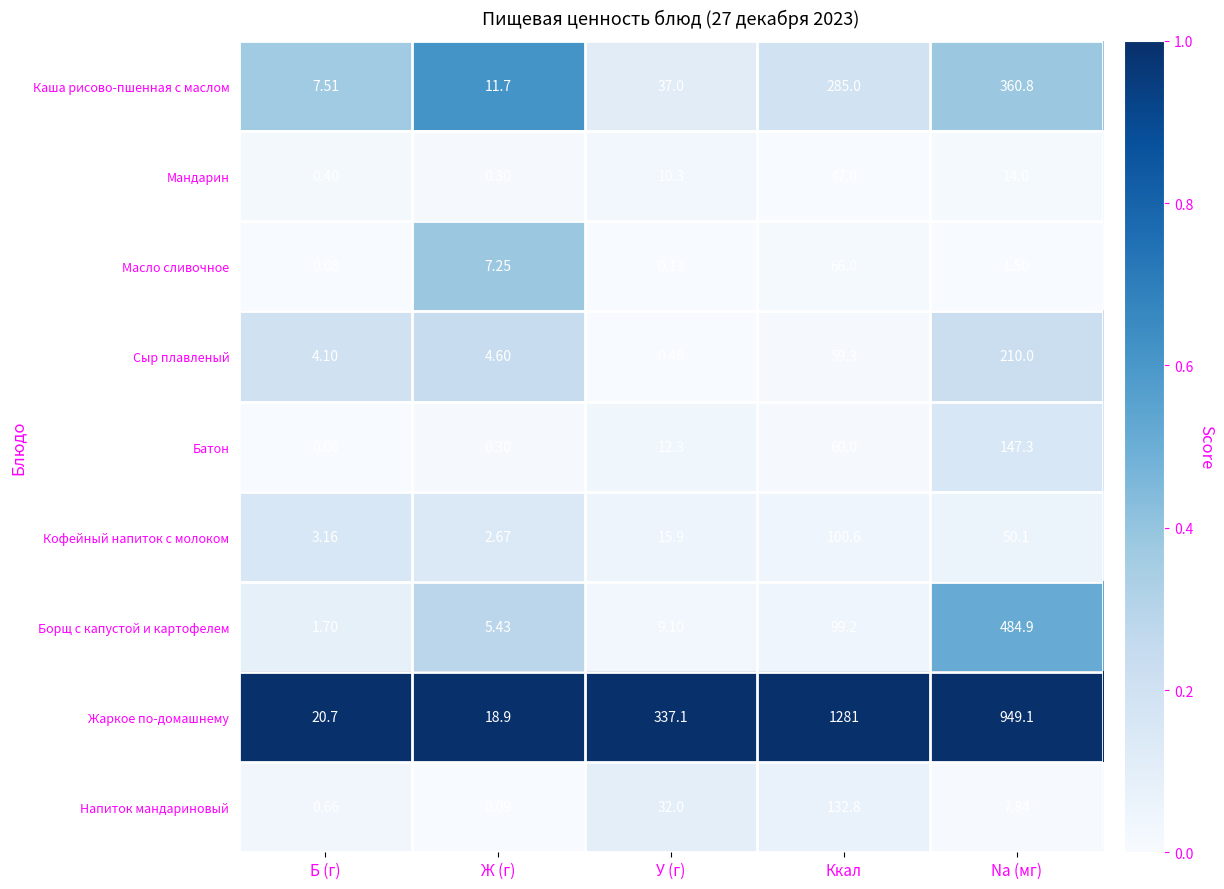

How many categories are shown in the chart?

5